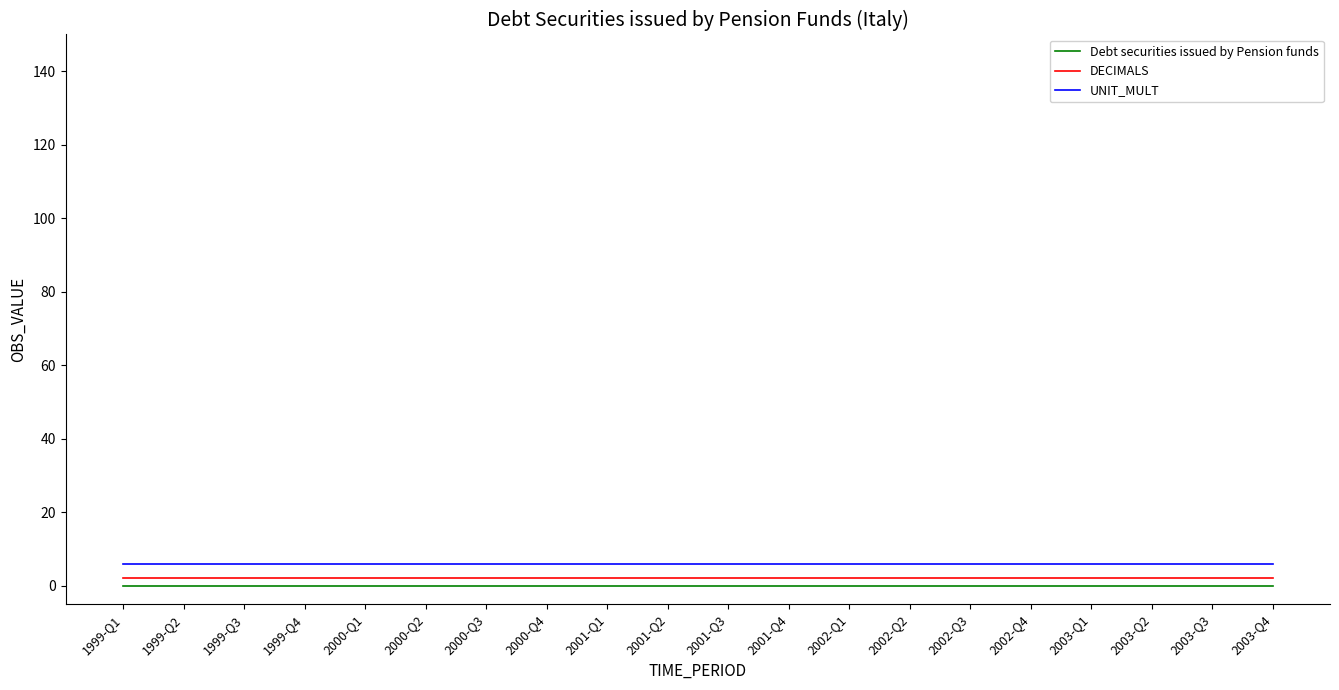

Which series has the largest total across all categories?

UNIT_MULT